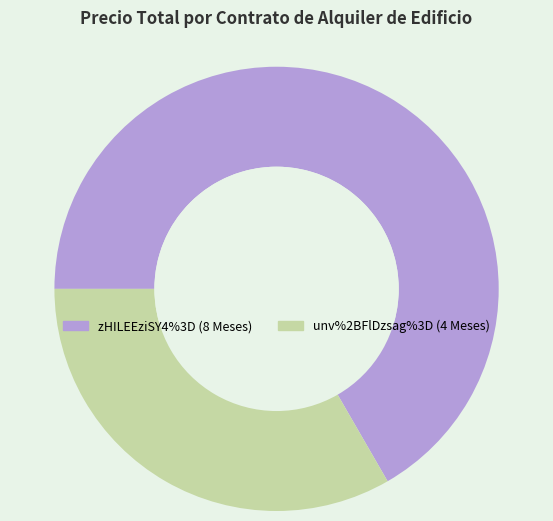

Rank the categories by value from highest to lowest.

zHILEEziSY4%3D, unv%2BFlDzsag%3D